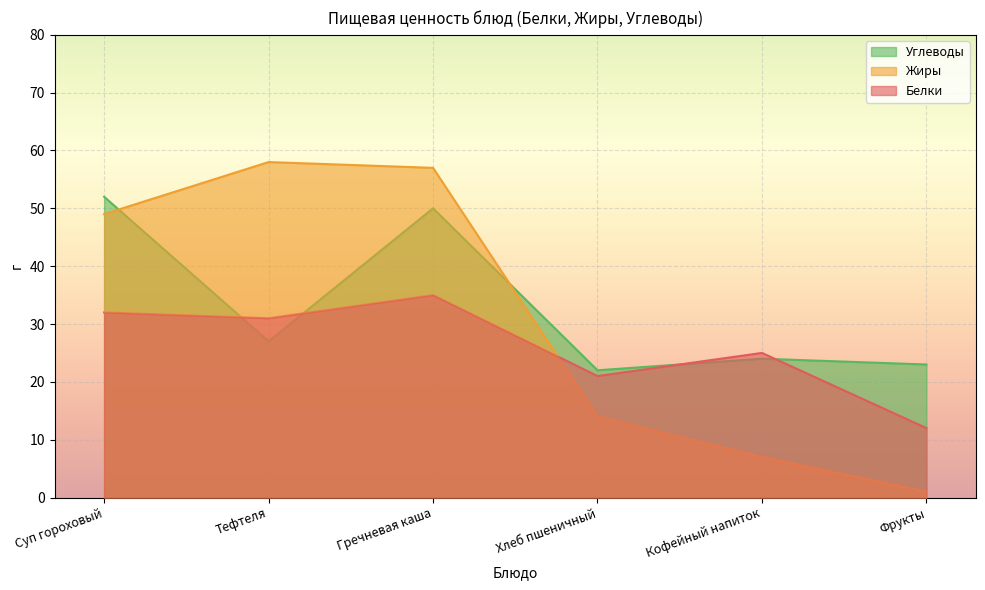

Which series ends up on top after the final intersection of Белки and Жиры?

Белки